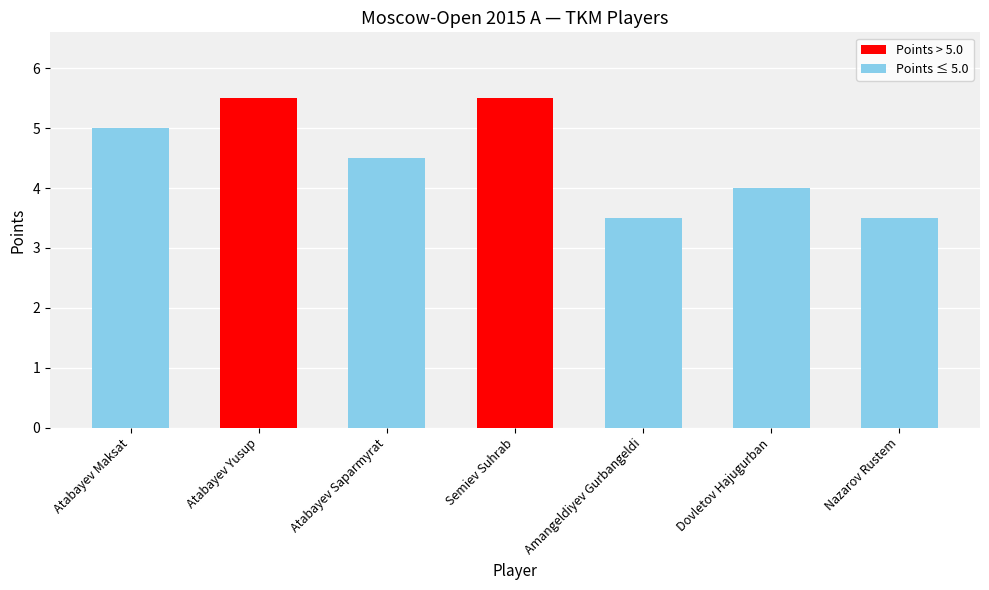

The chart shows a value of 3.3 at Atabayev Maksat. True or false?

False